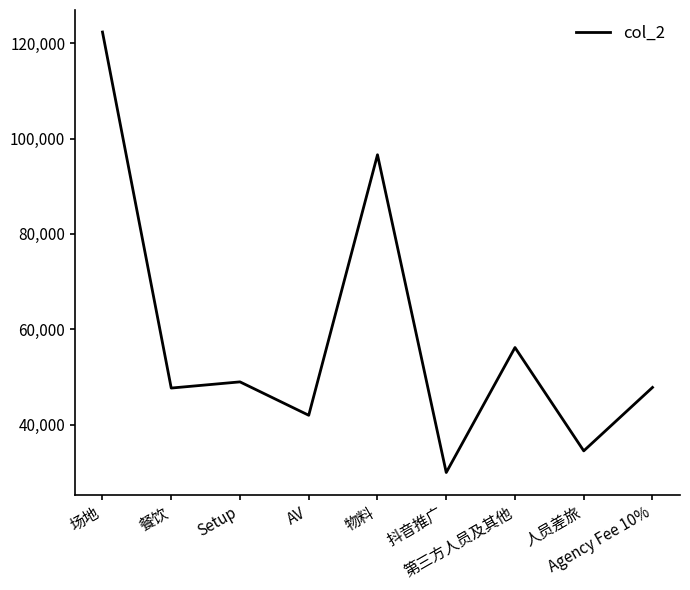

What is the smallest value displayed?

30000.0